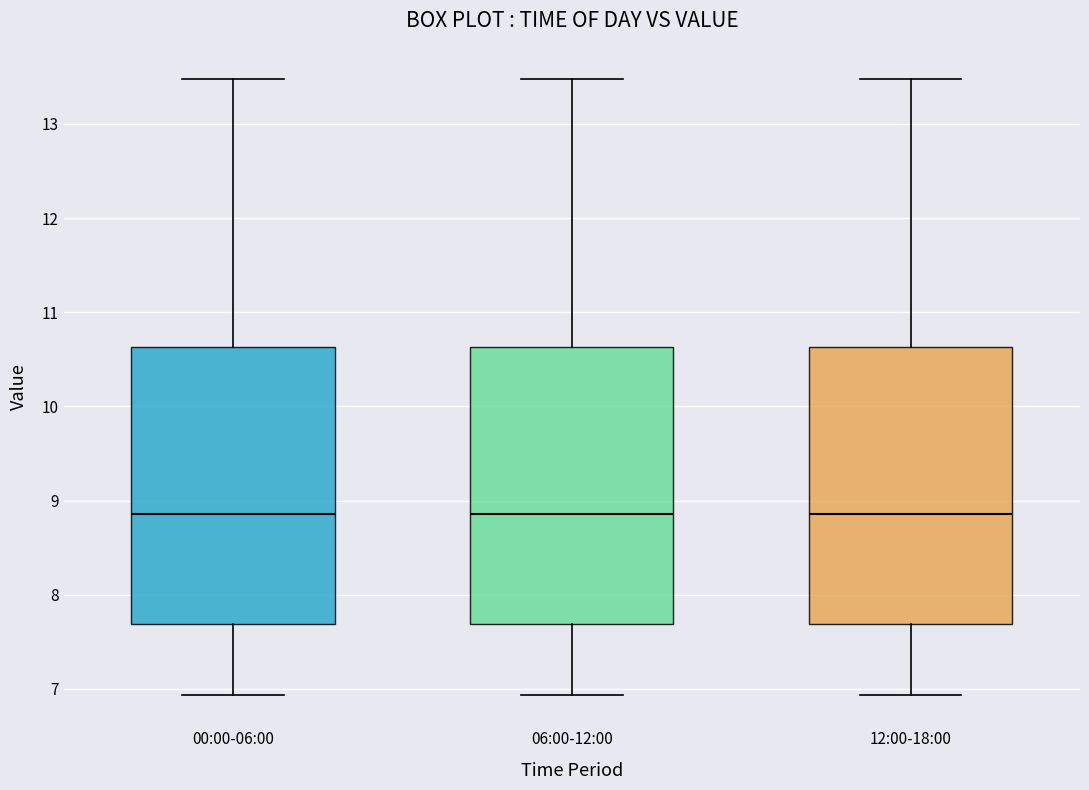

Reading left to right, read every box against the y-axis: the position of its median line, the range the box covers, and the ends of its whiskers. The values are not printed on the chart, so give them approximately, as read against the axis.

00:00-06:00: median 8.9, box 7.7 to 10.6, whiskers 6.9 to 13.5
06:00-12:00: median 8.9, box 7.7 to 10.6, whiskers 6.9 to 13.5
12:00-18:00: median 8.9, box 7.7 to 10.6, whiskers 6.9 to 13.5